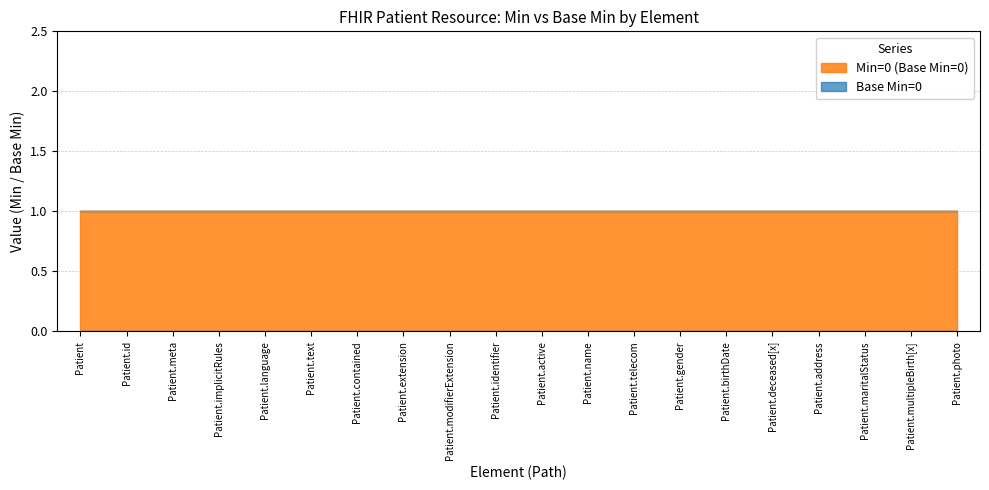

How many data points does each series have?

20